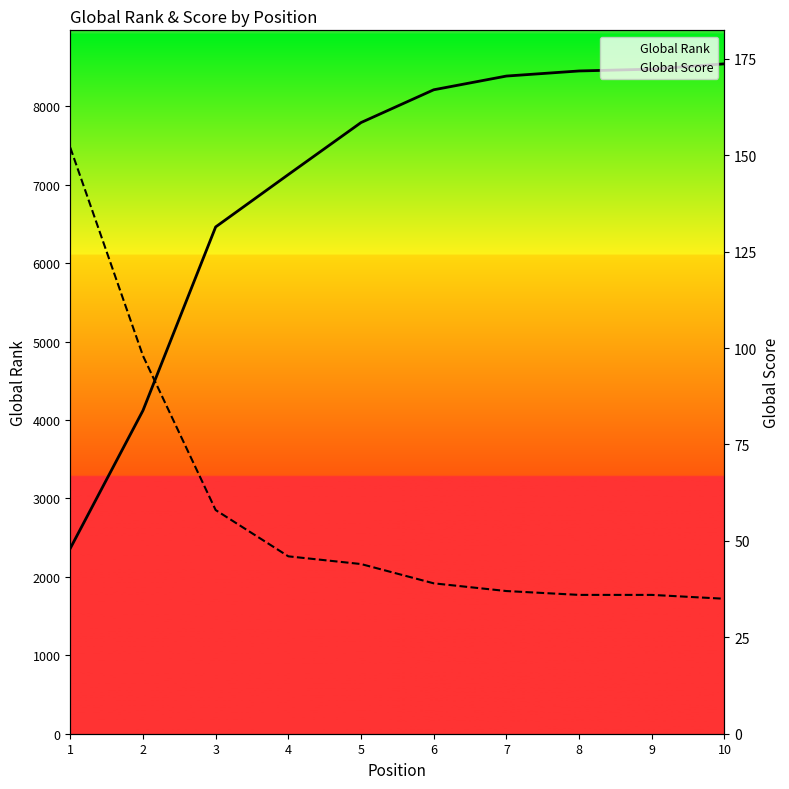

At which category is the sum across all series the highest?

10